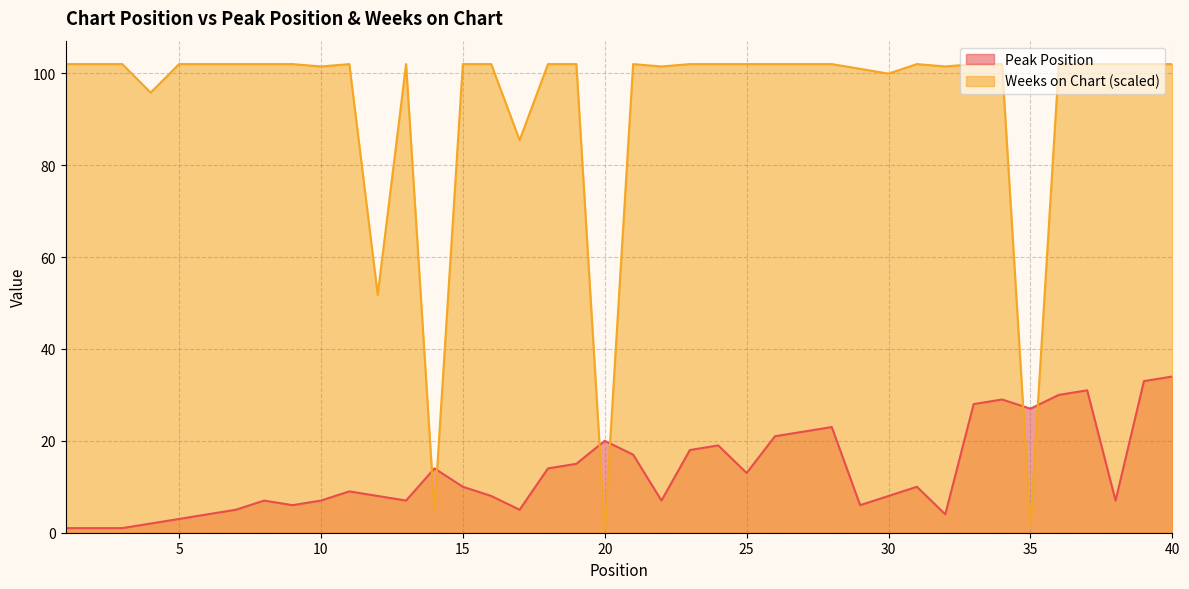

What is the average value of the Weeks on Chart series?

92.6